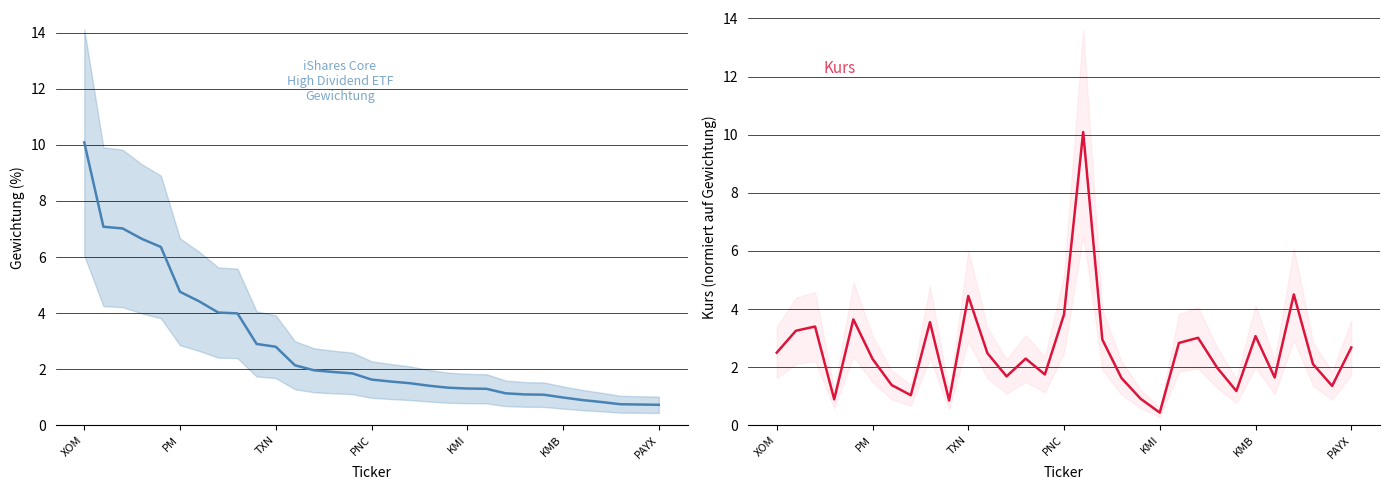

How many lines are shown in the chart?

2